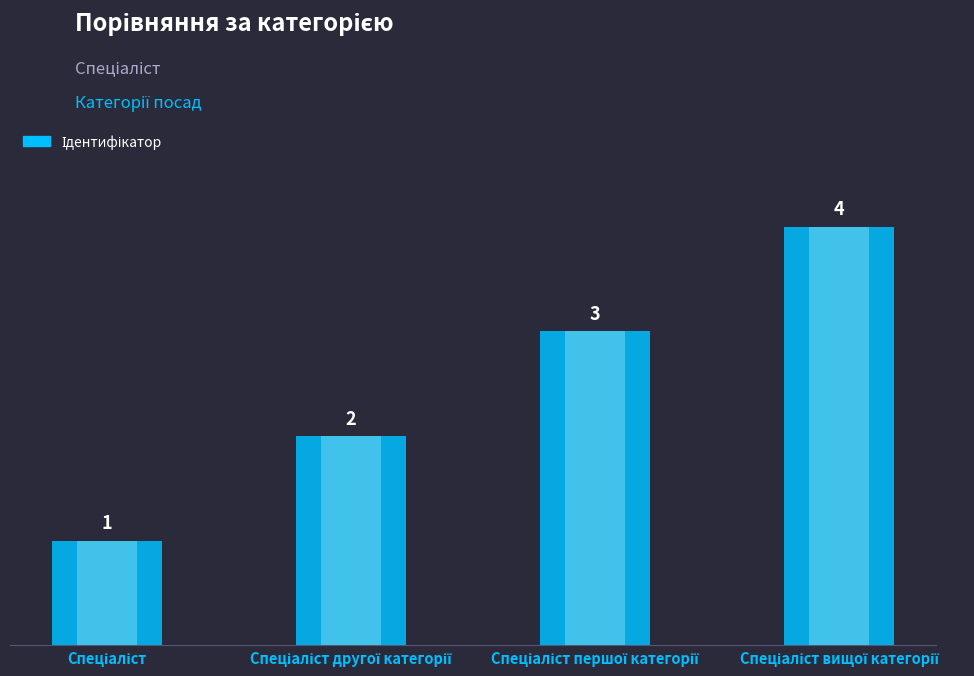

How many data points are above 3?

1